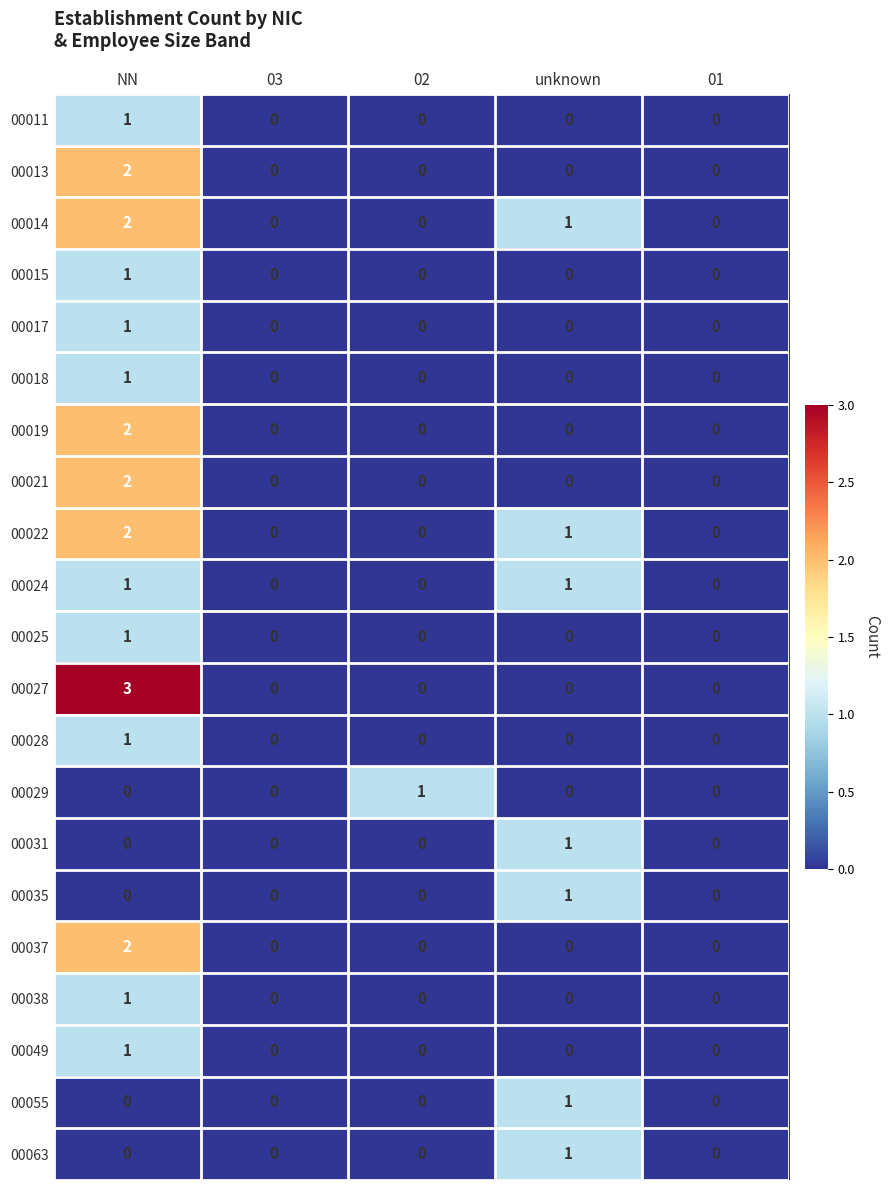

How many 00035 values are between 0 and 1?

5